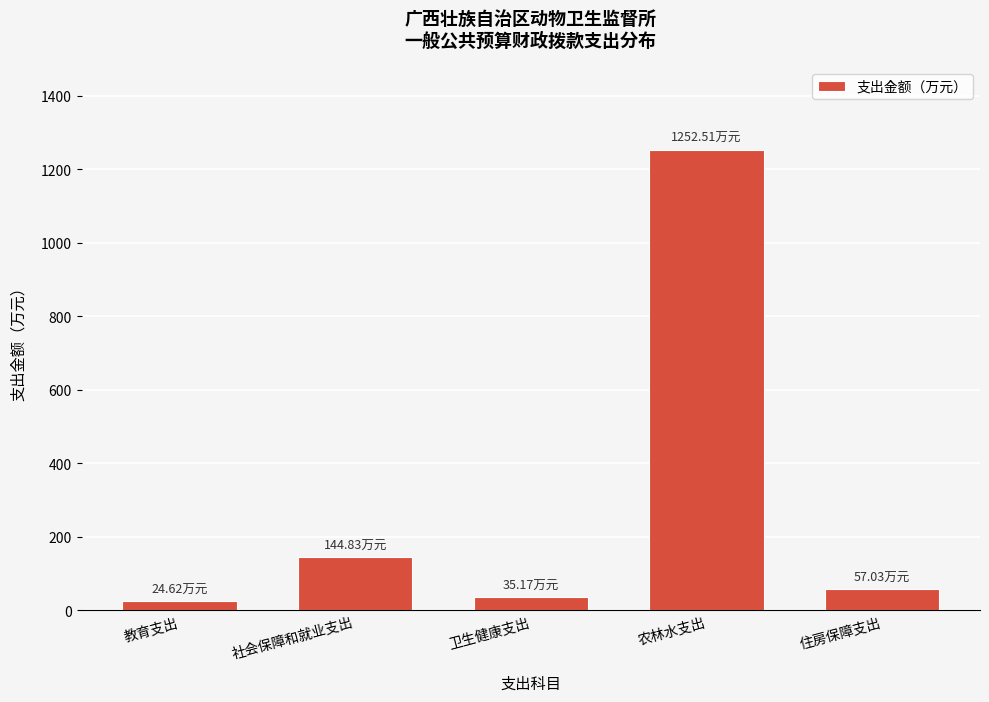

What is the sum of all values?

1514.2